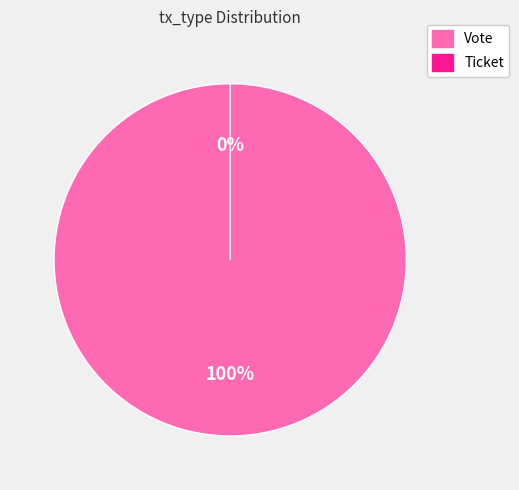

To the nearest percent, what is the difference between the largest and smallest slice percentages?

100%